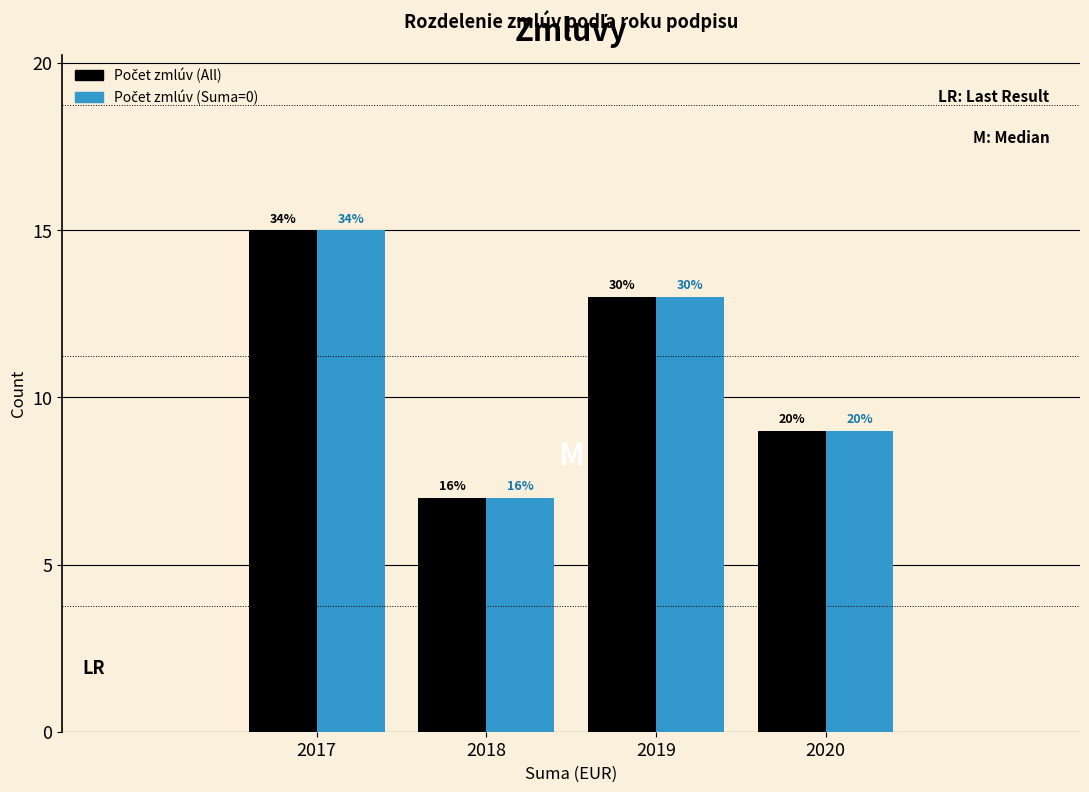

How many bars are there in each group?

2